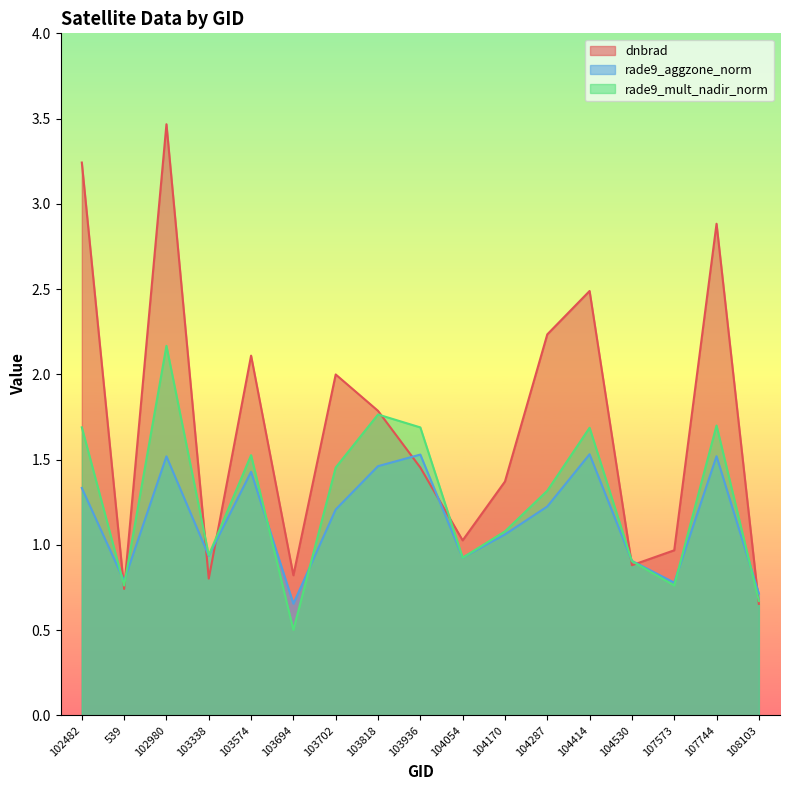

What is the maximum value shown in the chart?

3.5